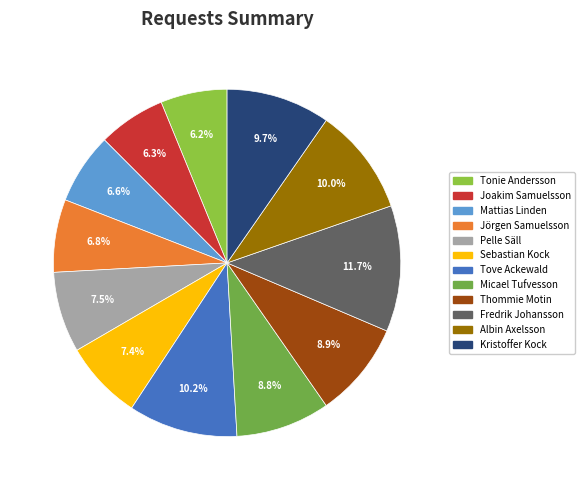

Between Sebastian Kock and Thommie Motin, which is larger?

Thommie Motin